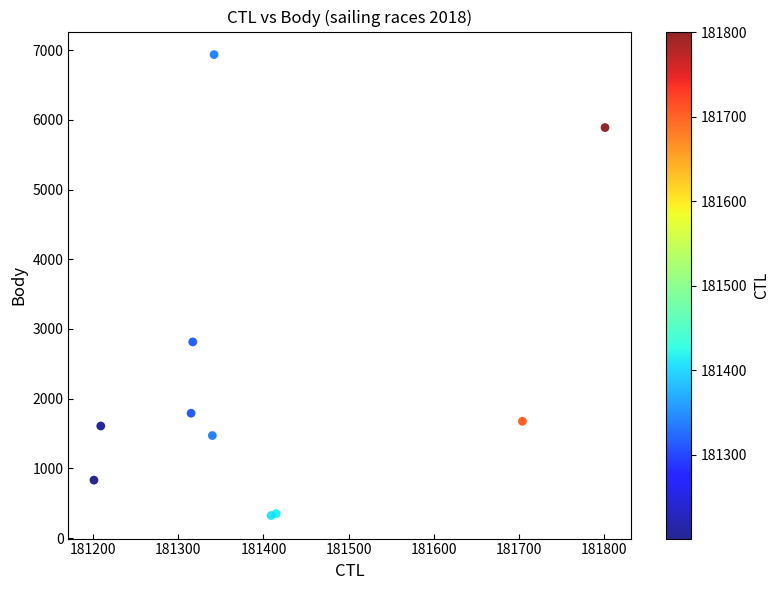

What Y value in the scatter plot is closest to 3630?

2814